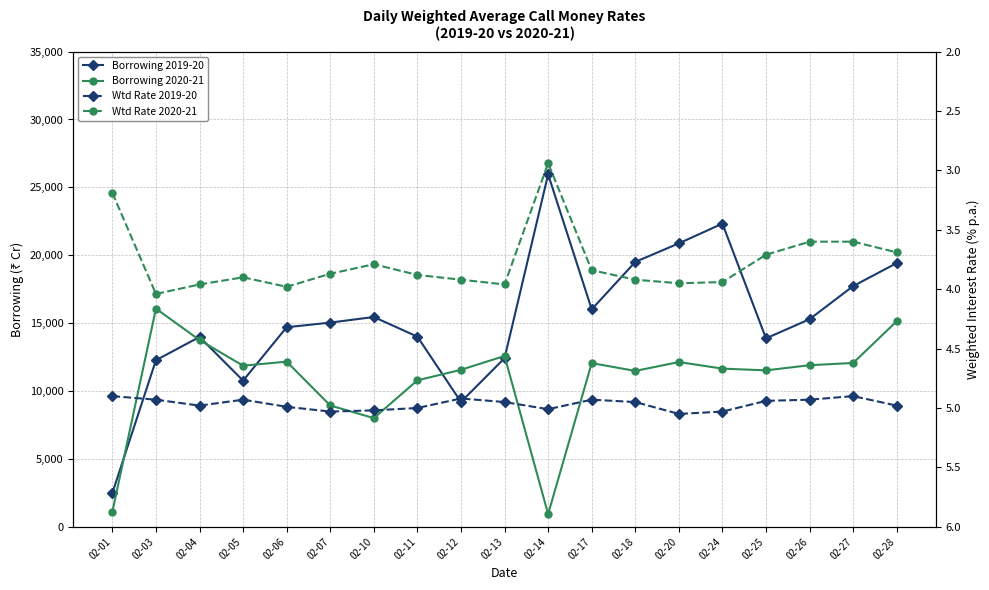

Is it true that Borrowing 2019-20 equals 15292.0 at 02-26?

True